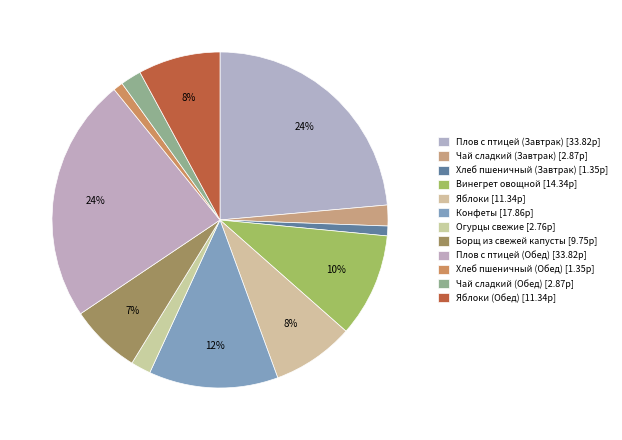

Which category has the biggest portion of the pie?

Плов с птицей (Завтрак)